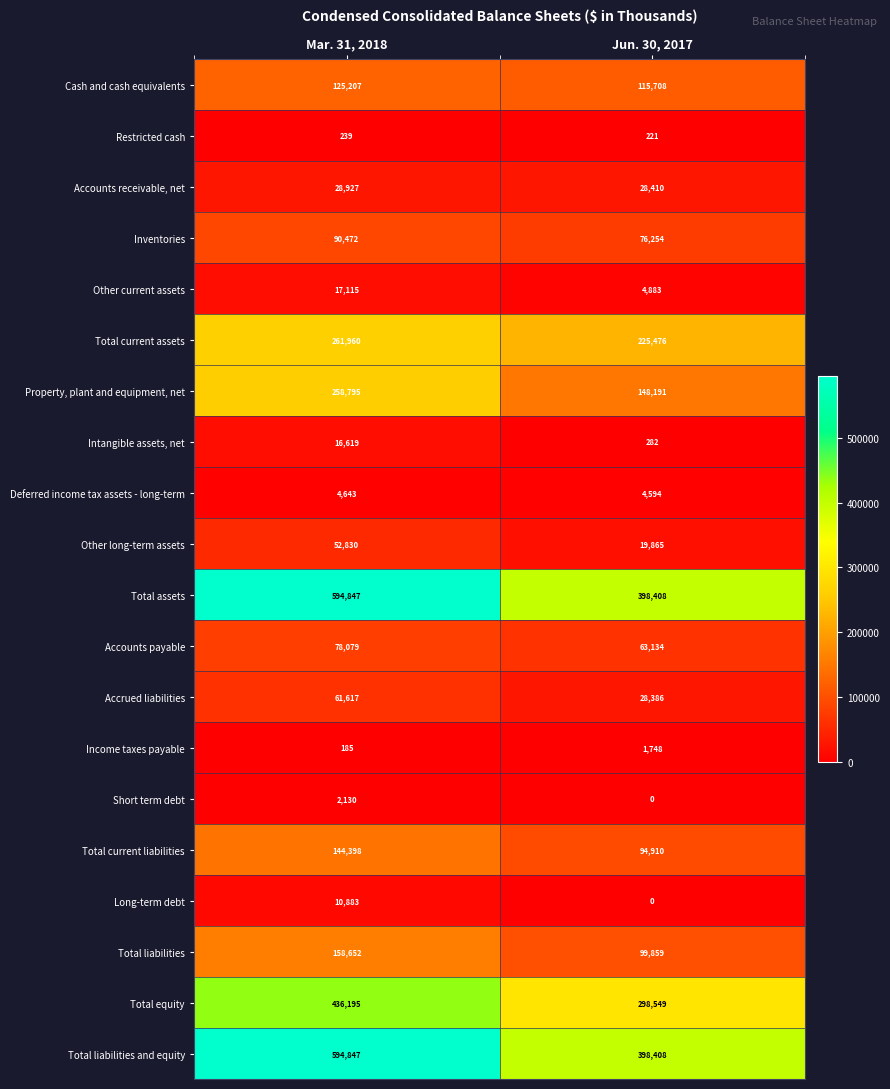

What is the highest value of the Total liabilities series?

158652